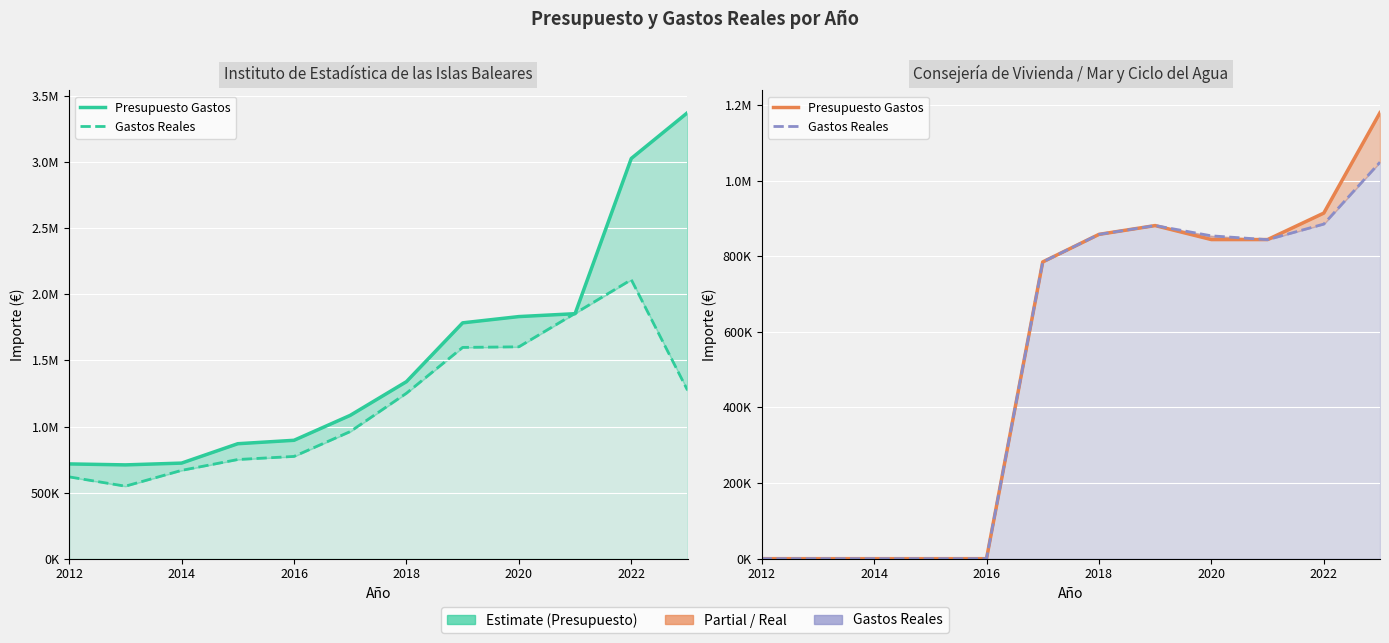

How many values in the Presupuesto Gastos series are below 844000?

6